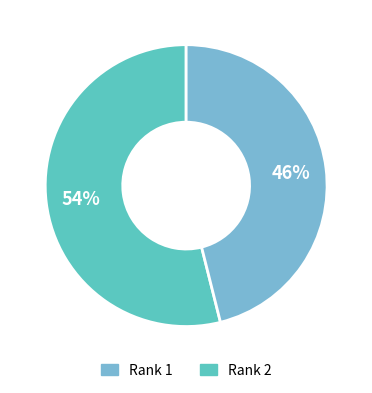

What is the largest slice in the pie chart?

Rank 1